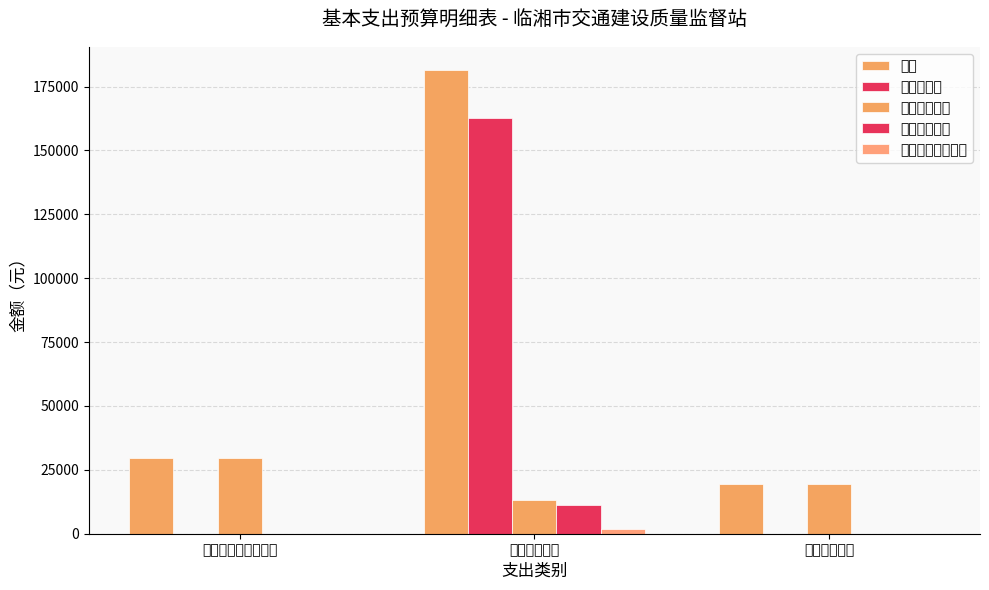

What position from the left is 社会保障和就业支出?

1